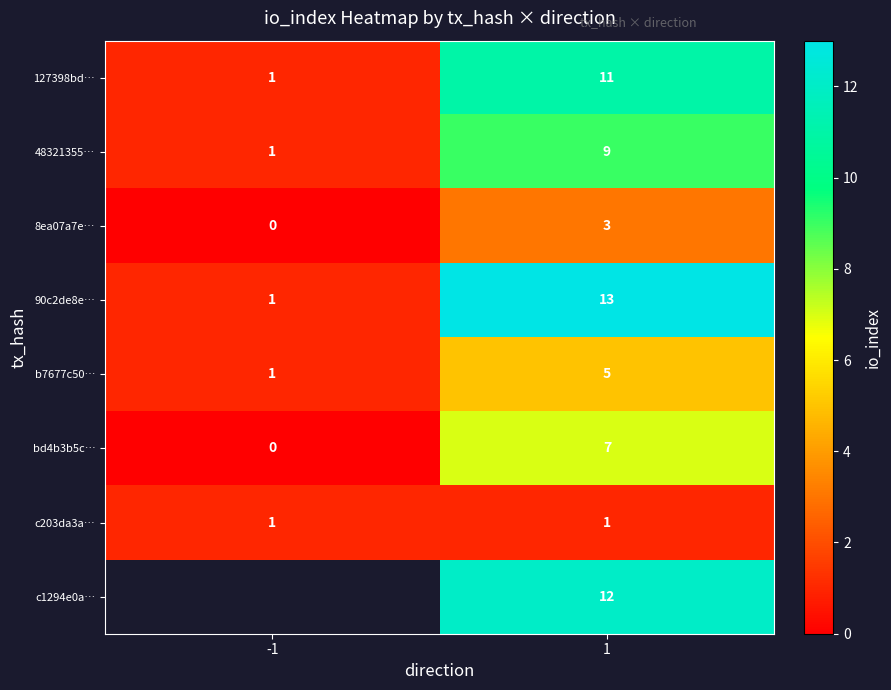

Is it true that c203da3a… equals 1 at 1?

True